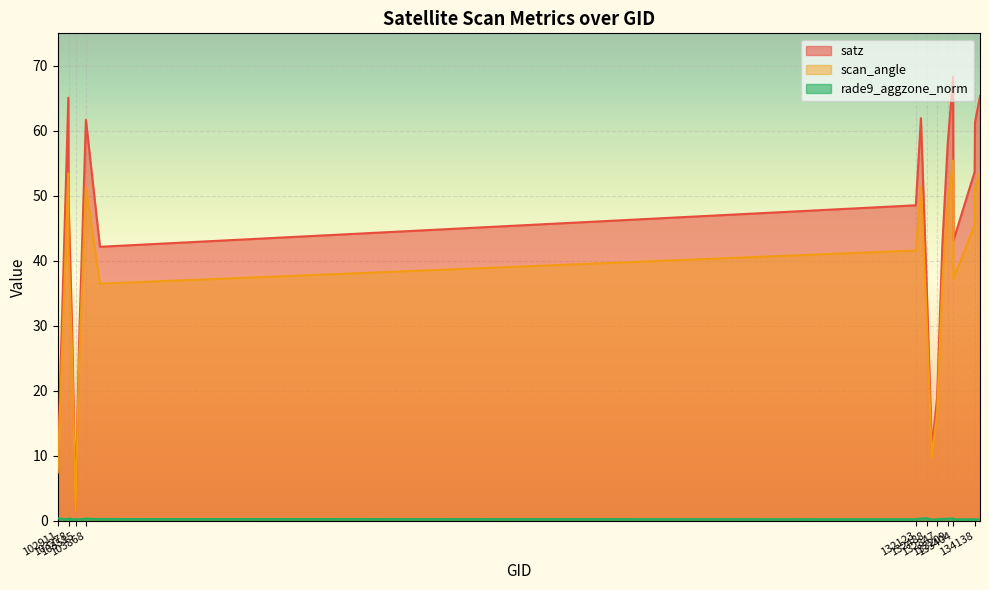

What is the difference between the maximum and minimum values in the scan_angle series?

53.8